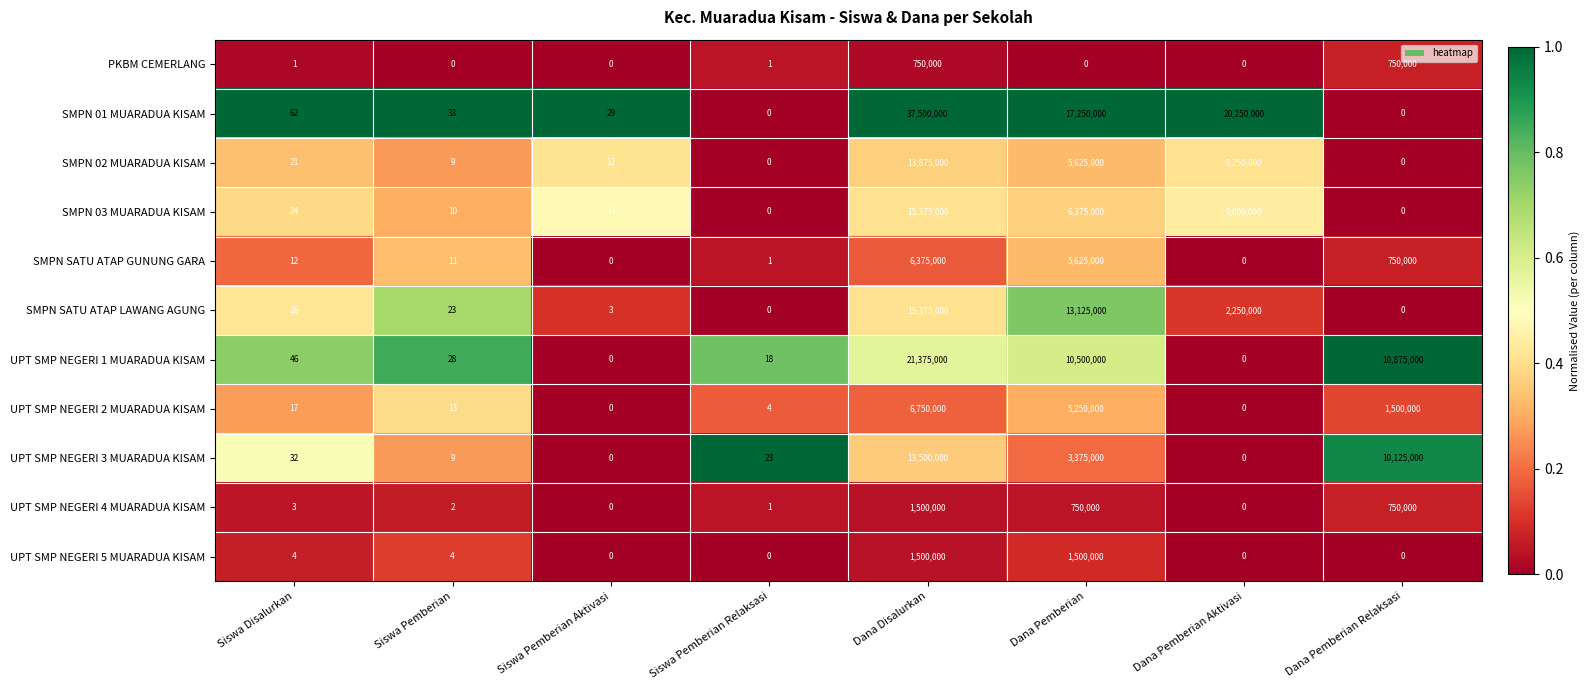

Which series has the largest range (max minus min)?

SMPN 01 MUARADUA KISAM